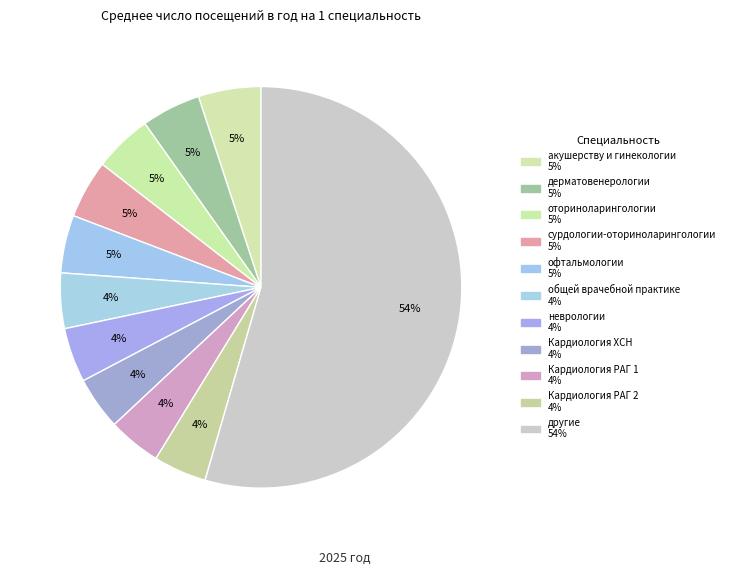

How many slices are in this pie chart?

11